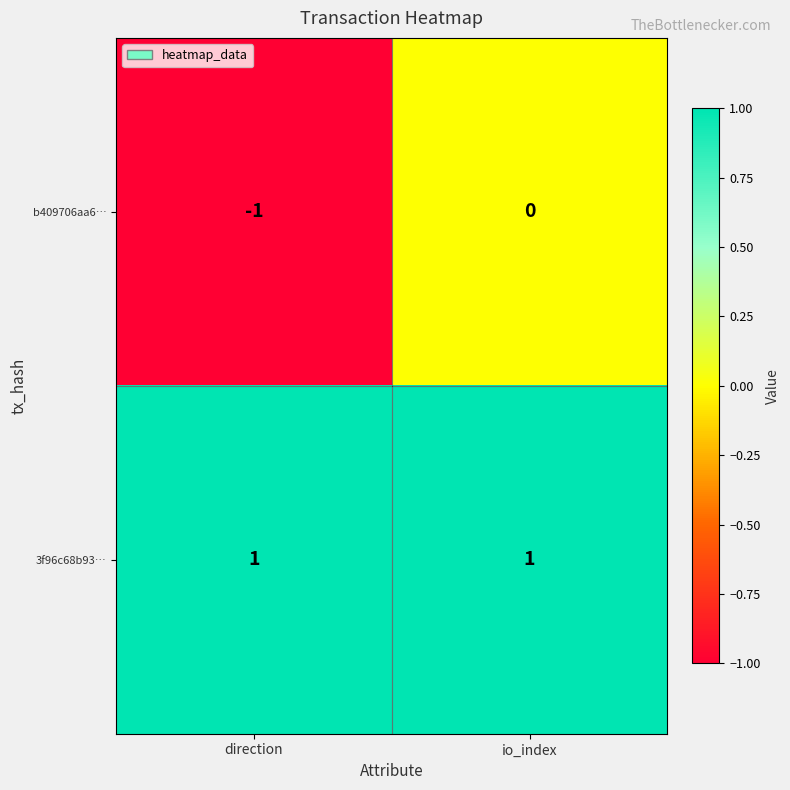

The b409706aa6… series shows -1 at direction. True or false?

True